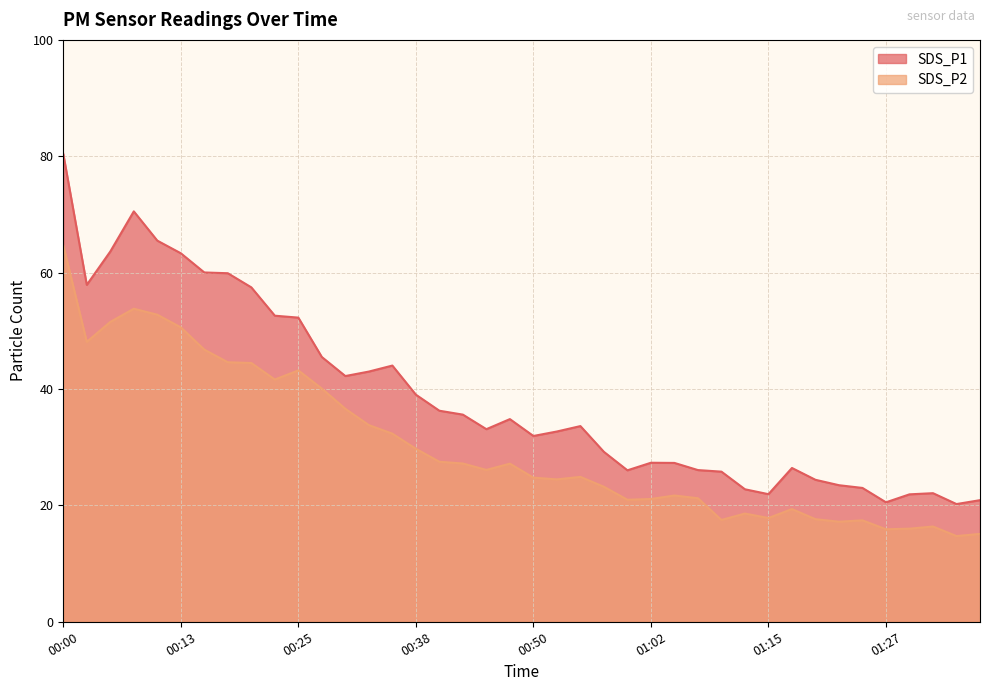

How many interior local valleys does the SDS_P2 series have?

10